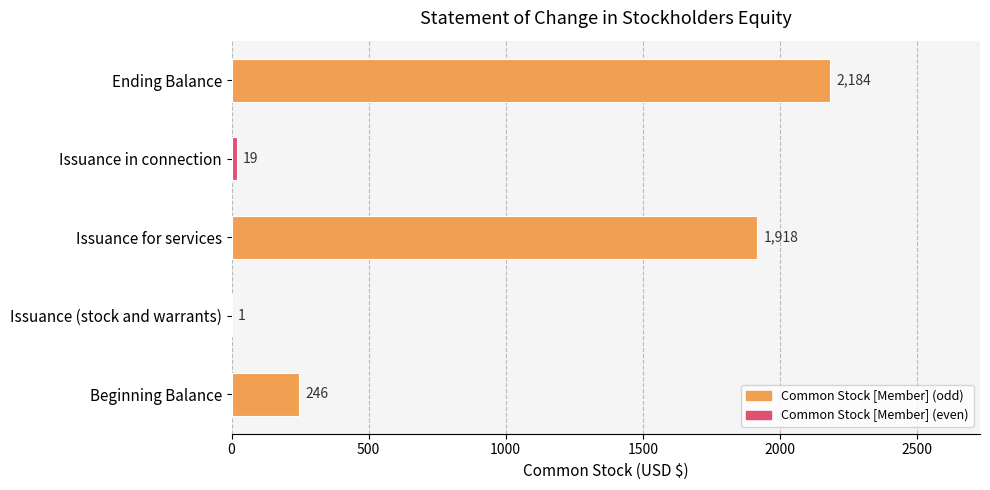

True or false: the data shows 1 at Issuance (stock and warrants).

True